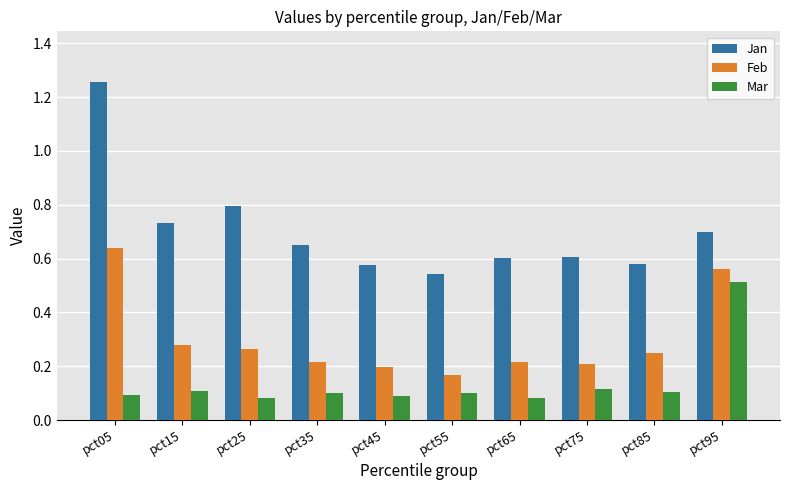

The value of Mar at pct95 is 0.5. True or false?

True